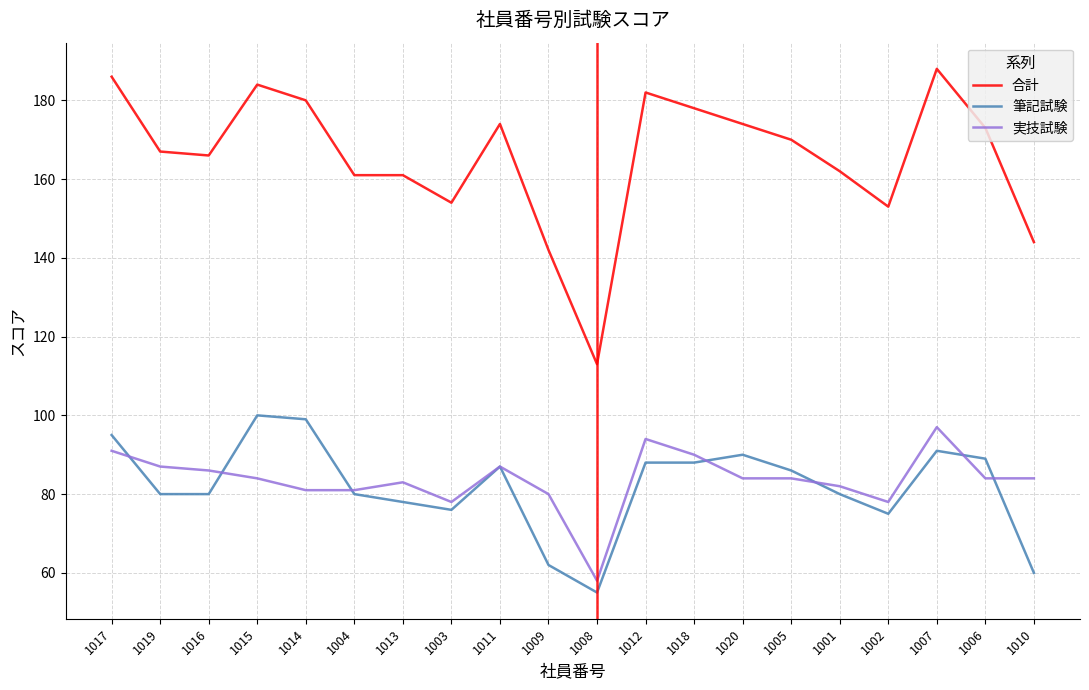

At which category does the chart reach its minimum across all series?

1008